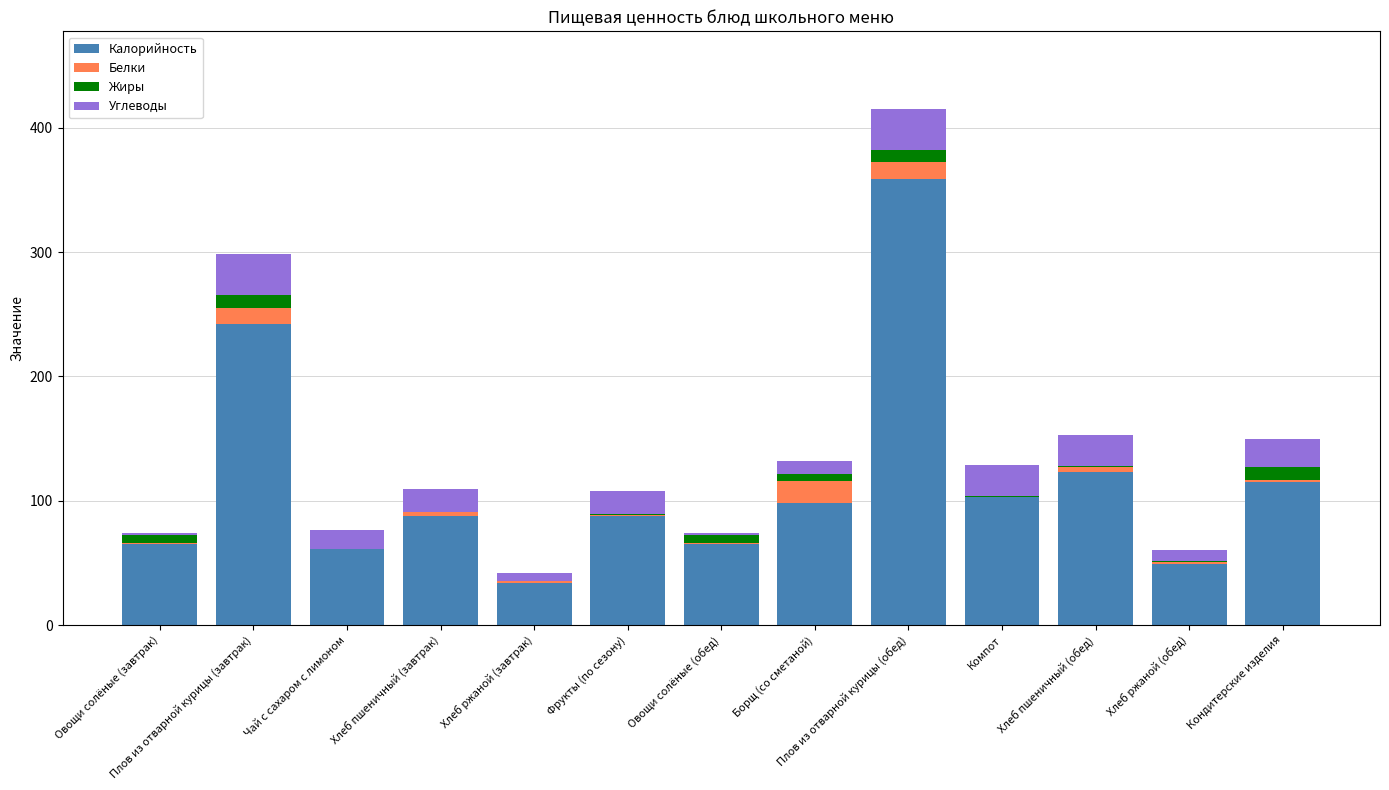

At which label is Калорийность closest to 196?

Плов из отварной курицы (завтрак)